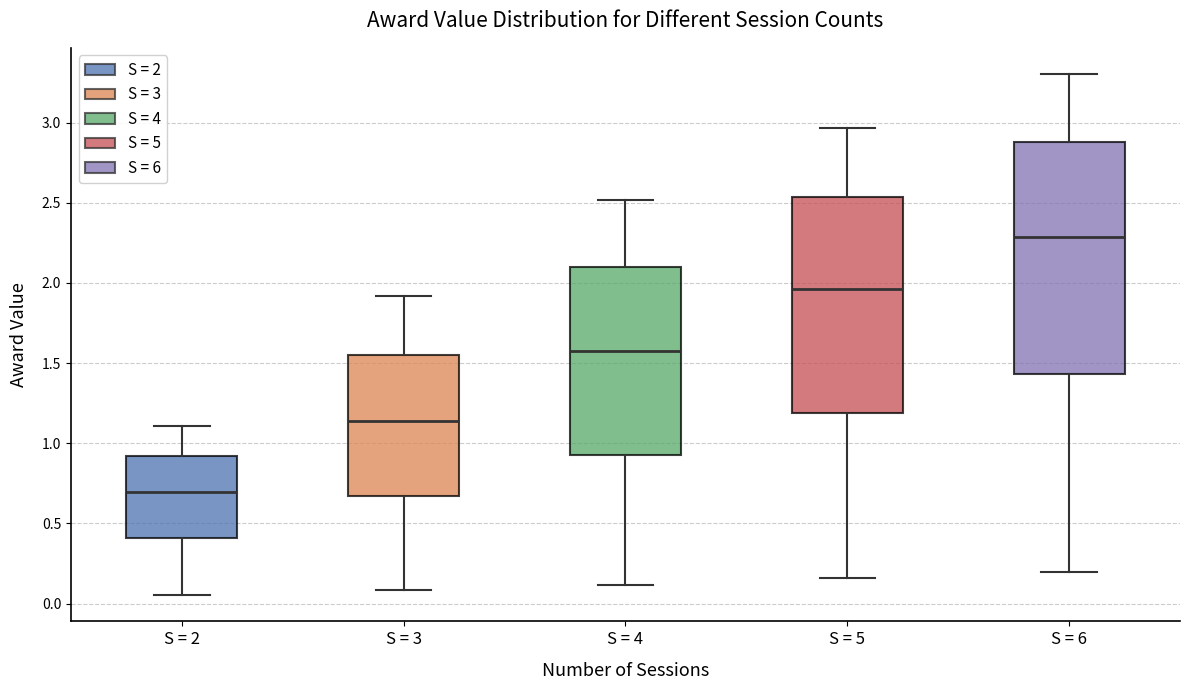

Reading left to right, read every box against the y-axis: the position of its median line, the range the box covers, and the ends of its whiskers. The values are not printed on the chart, so give them approximately, as read against the axis.

S = 2: median 0.70, box 0.40 to 0.90, whiskers 0.05 to 1.10
S = 3: median 1.15, box 0.65 to 1.55, whiskers 0.10 to 1.90
S = 4: median 1.60, box 0.95 to 2.10, whiskers 0.10 to 2.50
S = 5: median 1.95, box 1.20 to 2.55, whiskers 0.15 to 2.95
S = 6: median 2.30, box 1.45 to 2.90, whiskers 0.20 to 3.30